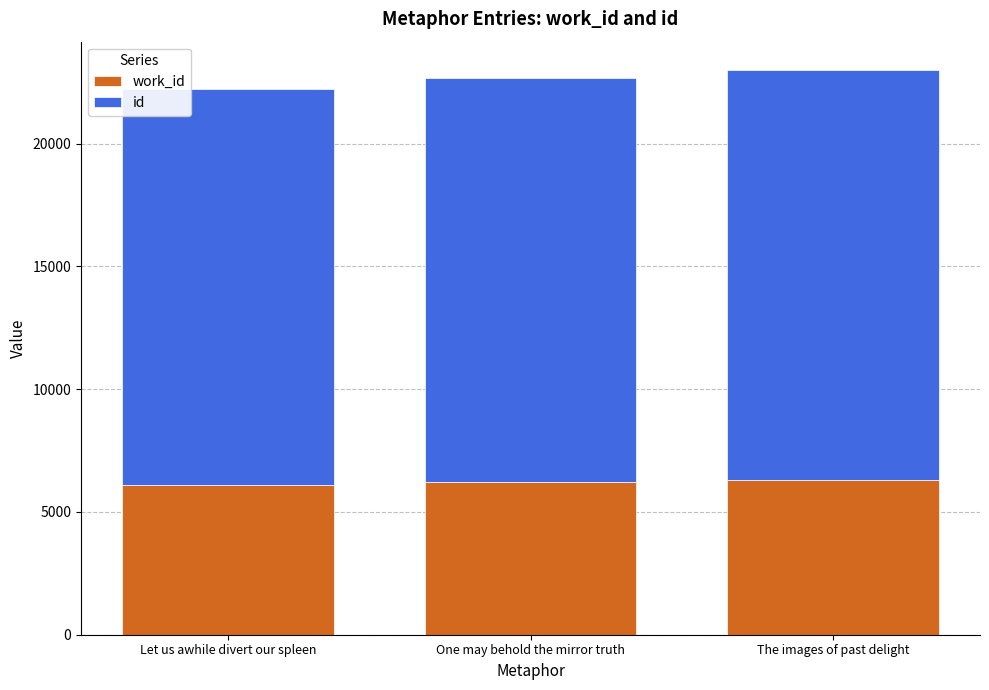

At Let us awhile divert our spleen, list the series in order from smallest to largest.

work_id, id